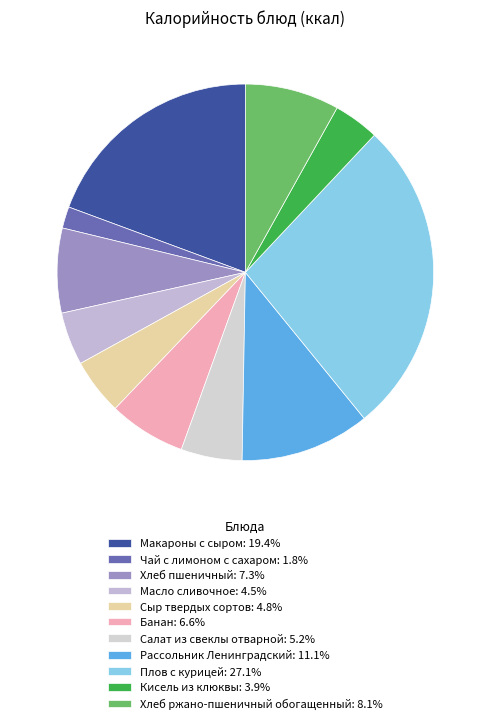

Is Хлеб пшеничный the majority of the pie?

No